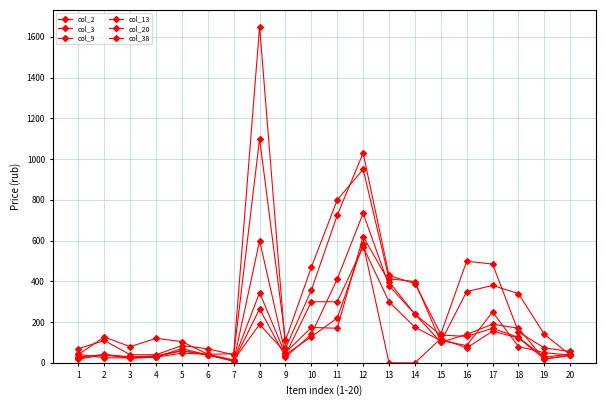

True or false: col_20 and col_13 cross at least once.

False